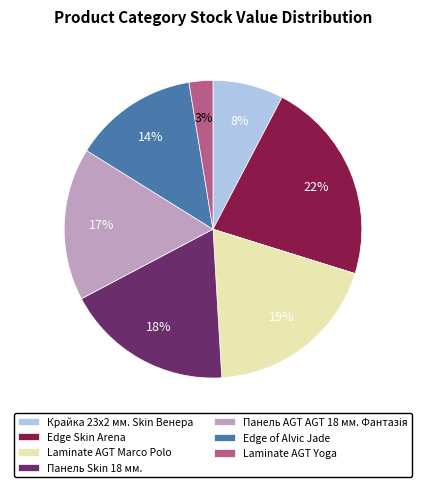

To the nearest percent, what is the difference between the Панель Skin 18 мм. and Edge Skin Arena slice percentages?

4%